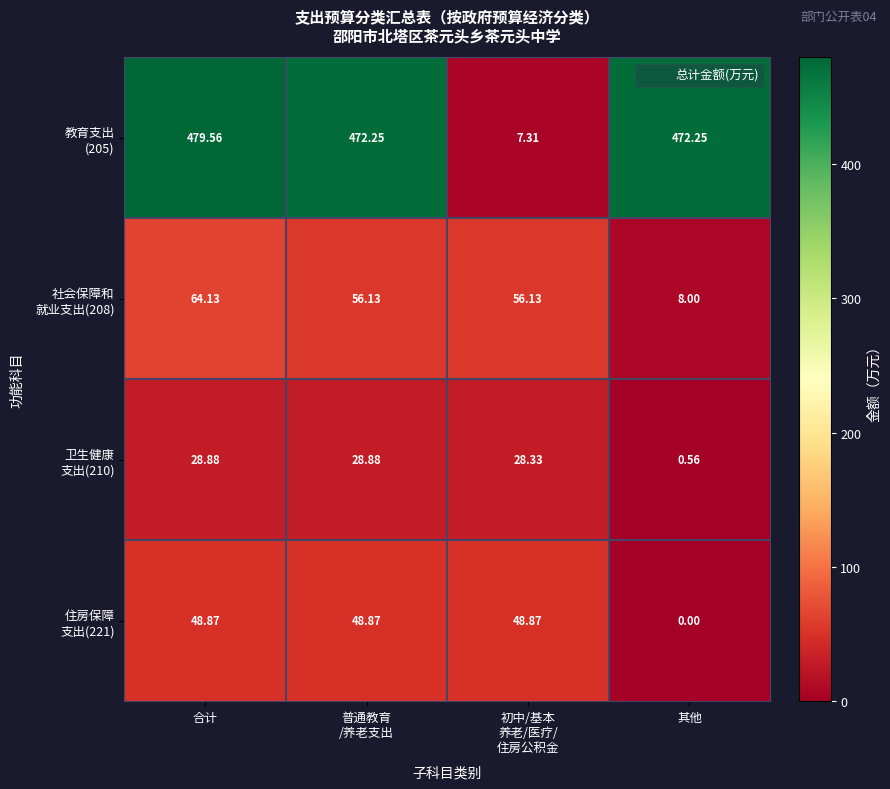

At which category is the sum across all series the highest?

合计